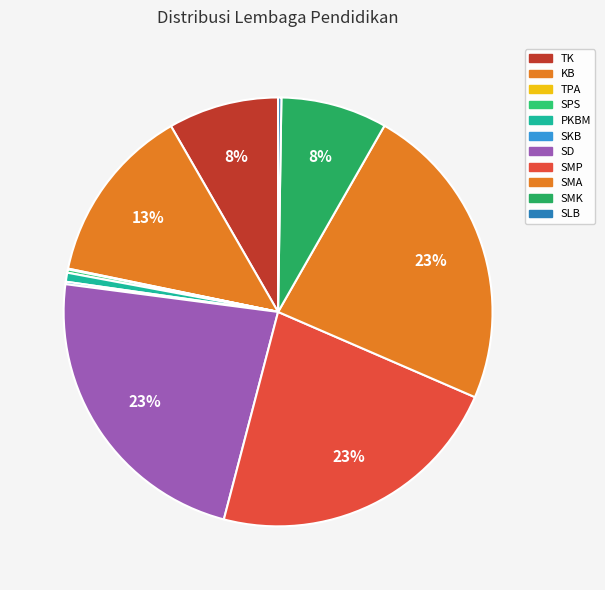

To the nearest percent, what is the difference between the largest and smallest slice percentages?

23%